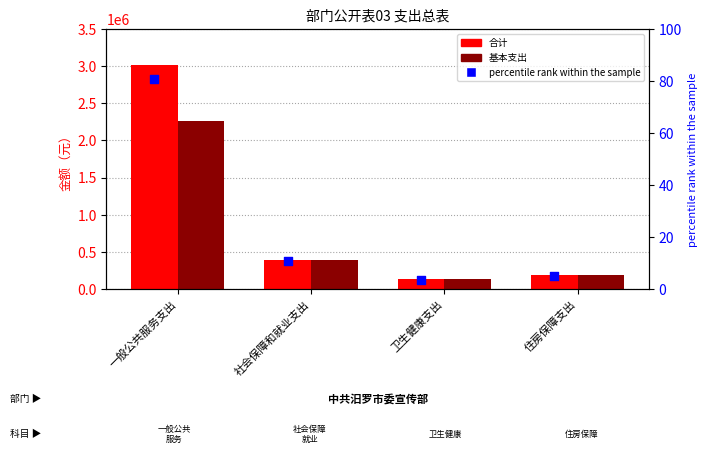

Which series has the largest total across all categories?

合计